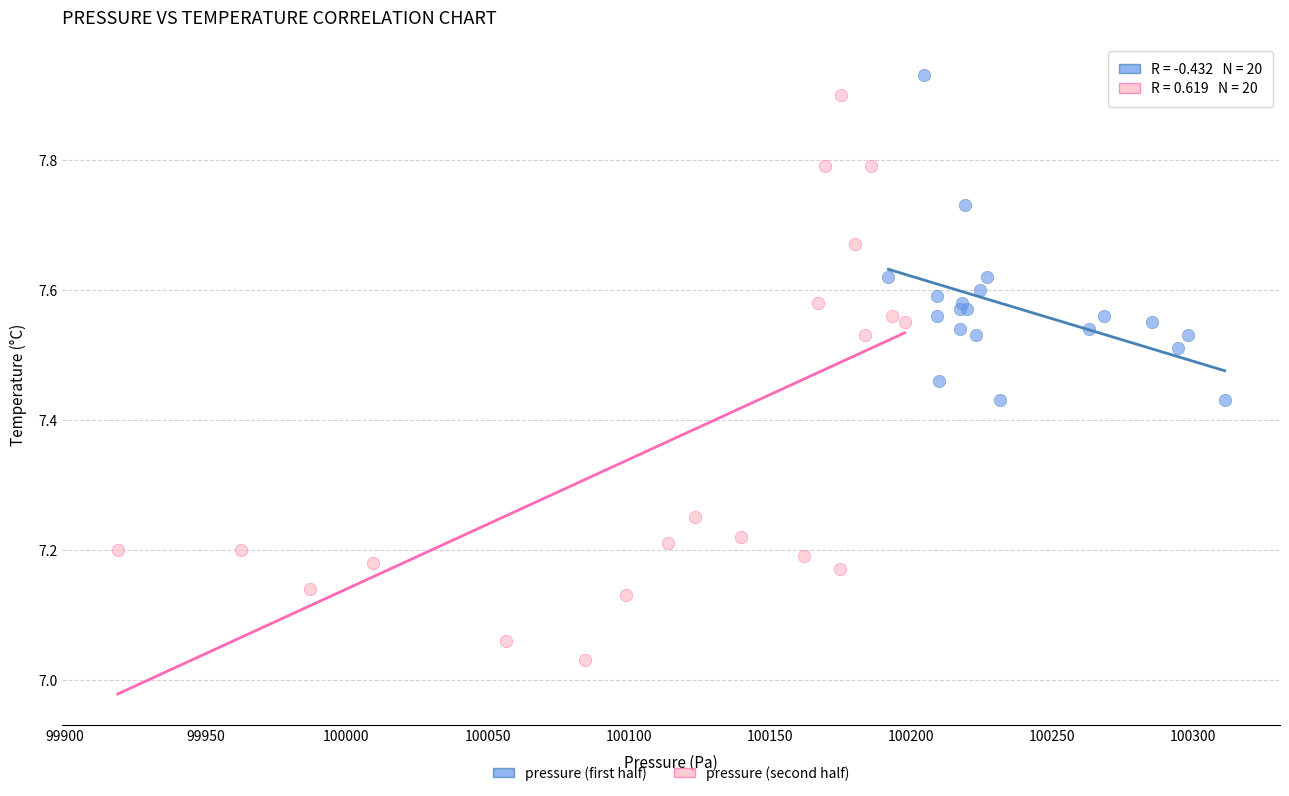

Which series reaches the minimum Y coordinate?

pressure (second half)